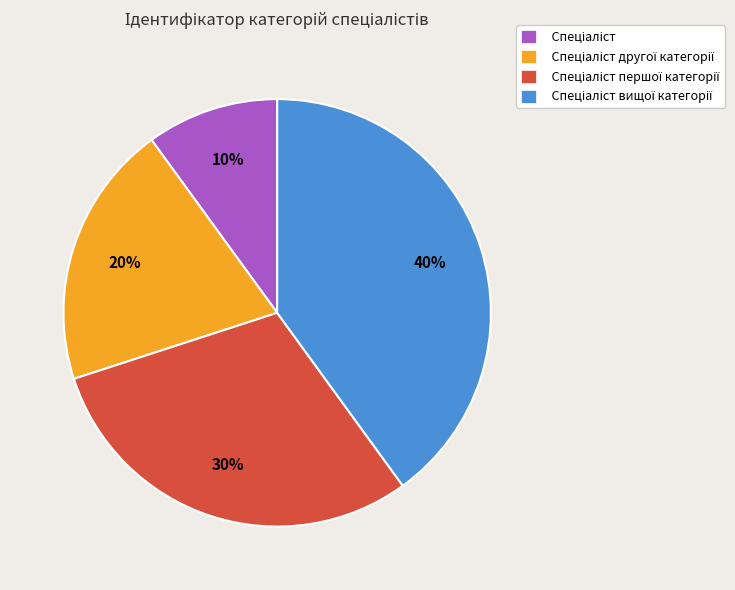

To the nearest percent, what is the average slice percentage?

25%